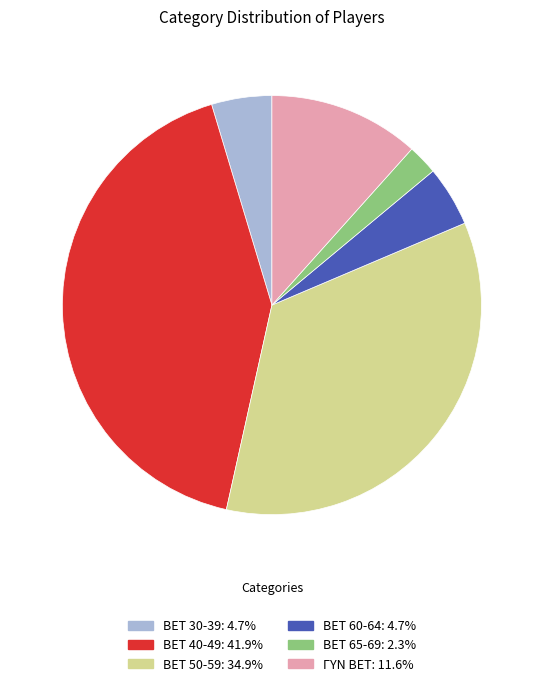

Is there any slice that represents more than half of the pie?

No